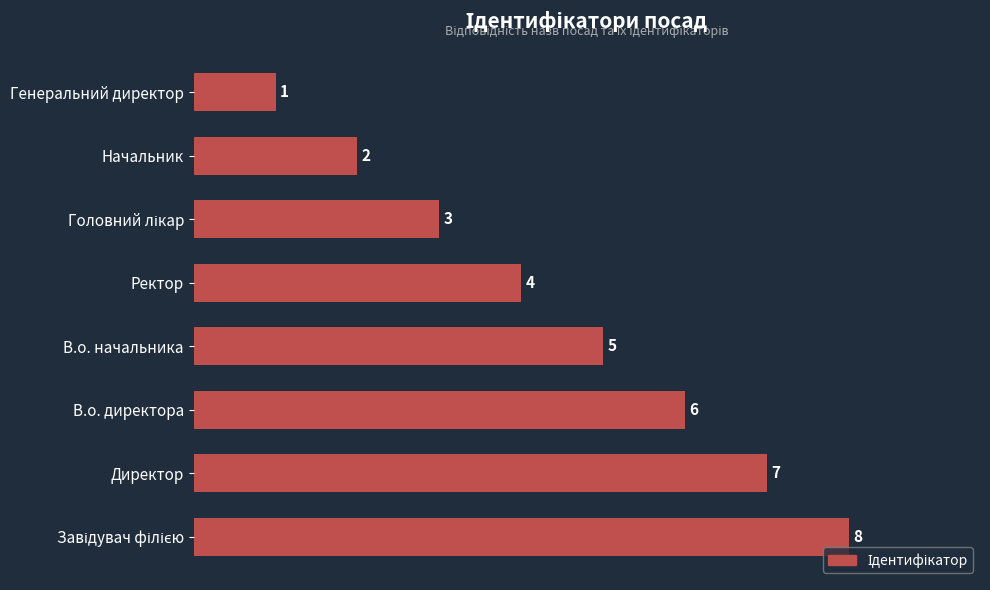

Count the values in the range 3 to 7.

5